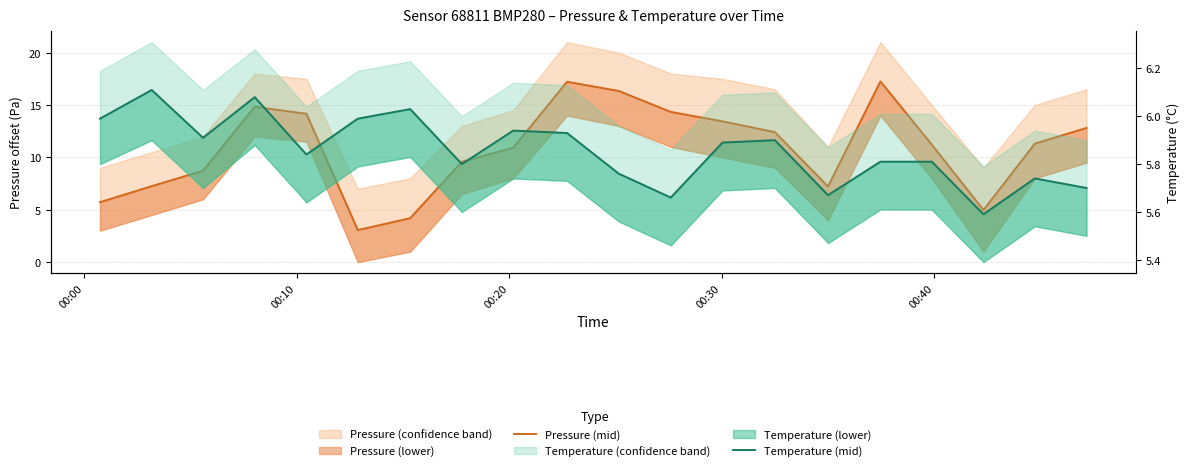

Rank the series at 00:00 from lowest to highest value.

Pressure (mid), Temperature (mid)